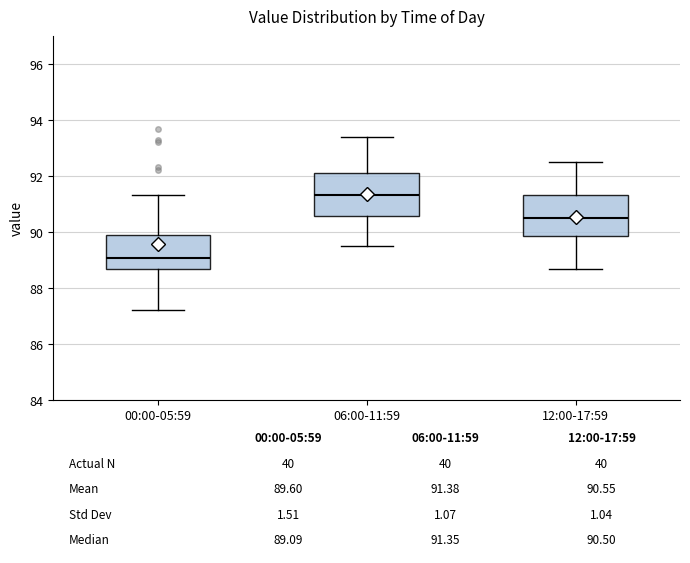

Which box's median line is the highest?

06:00-11:59